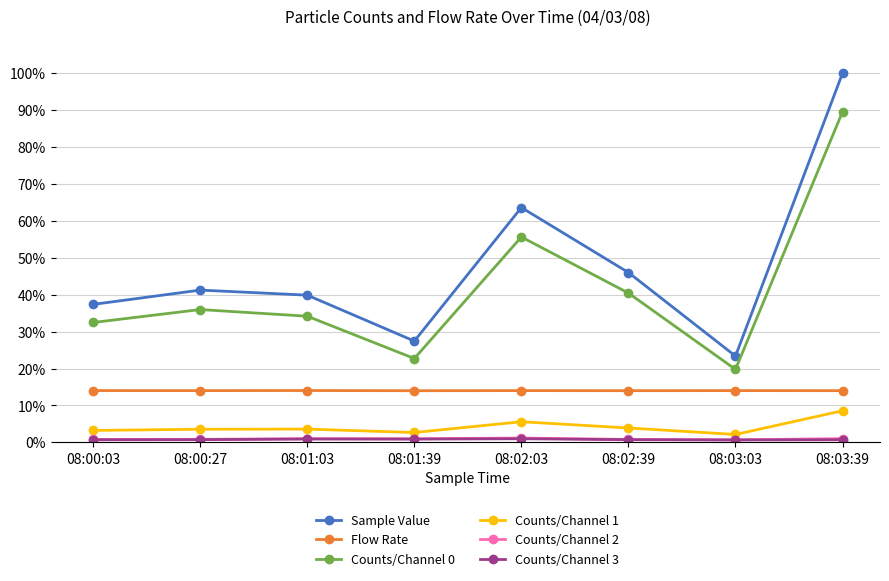

Which category has the lowest value across all series?

08:03:03